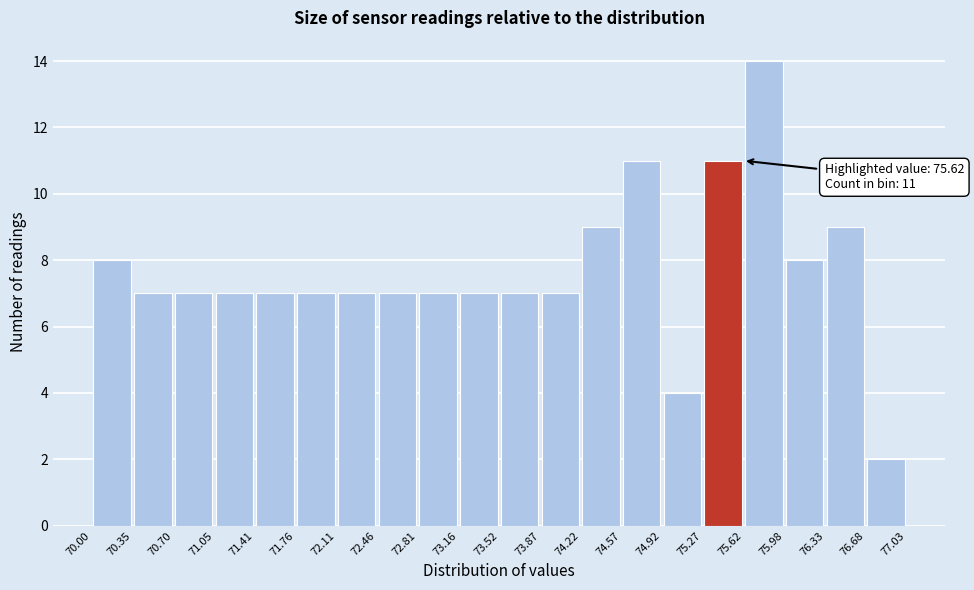

Which range on the x-axis has the tallest bar?

75.62 to 75.98